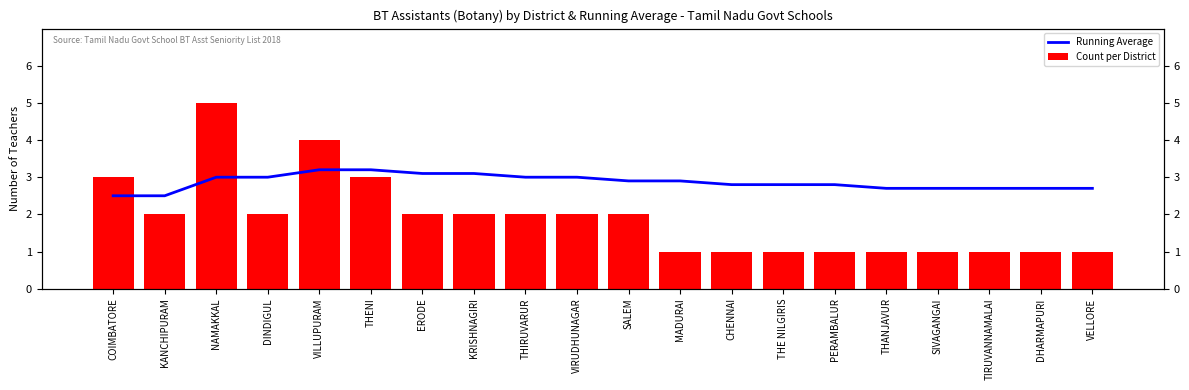

Reading left to right, extract all data points from this chart.

Running Average: COIMBATORE=2.5	KANCHIPURAM=2.5	NAMAKKAL=3.0	DINDIGUL=3.0	VILLUPURAM=3.2	THENI=3.2	ERODE=3.1	KRISHNAGIRI=3.1	THIRUVARUR=3.0	VIRUDHUNAGAR=3.0	SALEM=2.9	MADURAI=2.9	CHENNAI=2.8	THE NILGIRIS=2.8	PERAMBALUR=2.8	THANJAVUR=2.7	SIVAGANGAI=2.7	TIRUVANNAMALAI=2.7	DHARMAPURI=2.7	VELLORE=2.7
Count per District: COIMBATORE=3.0	KANCHIPURAM=2.0	NAMAKKAL=5.0	DINDIGUL=2.0	VILLUPURAM=4.0	THENI=3.0	ERODE=2.0	KRISHNAGIRI=2.0	THIRUVARUR=2.0	VIRUDHUNAGAR=2.0	SALEM=2.0	MADURAI=1.0	CHENNAI=1.0	THE NILGIRIS=1.0	PERAMBALUR=1.0	THANJAVUR=1.0	SIVAGANGAI=1.0	TIRUVANNAMALAI=1.0	DHARMAPURI=1.0	VELLORE=1.0